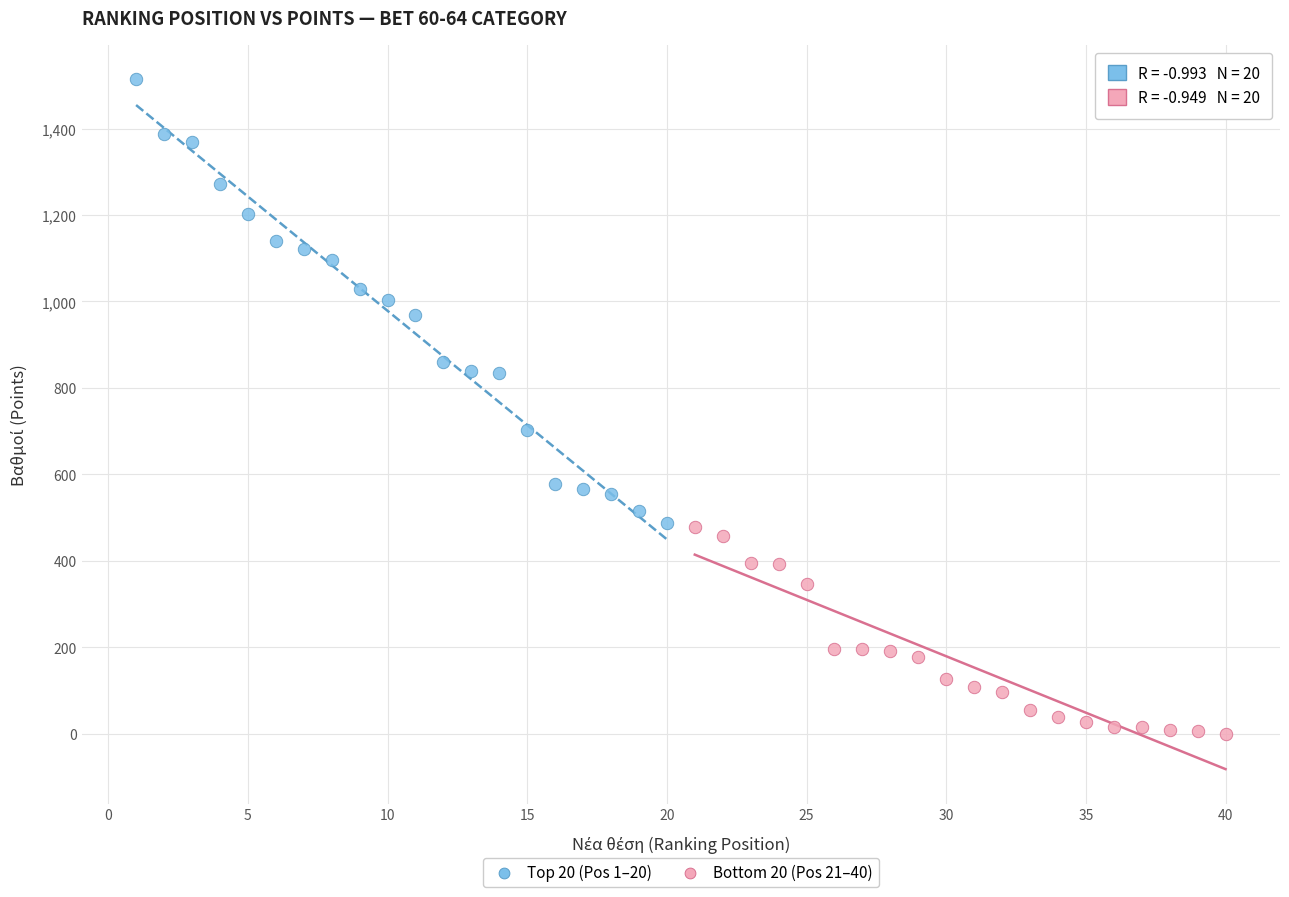

Which series reaches the minimum Y coordinate?

Bottom 20 (Pos 21–40)